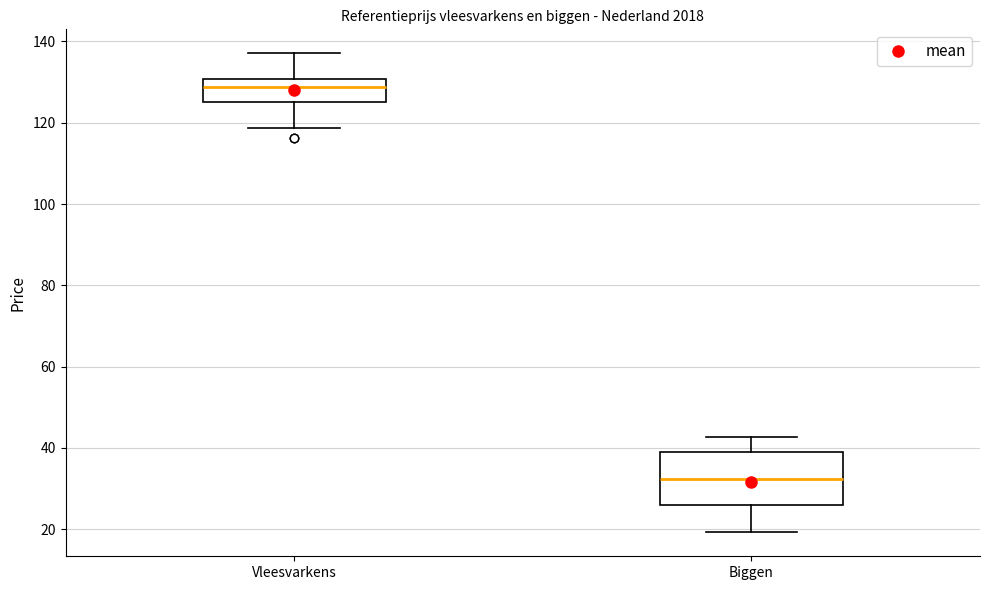

Comparing the boxes themselves (not the whiskers), which one is the tallest?

Biggen